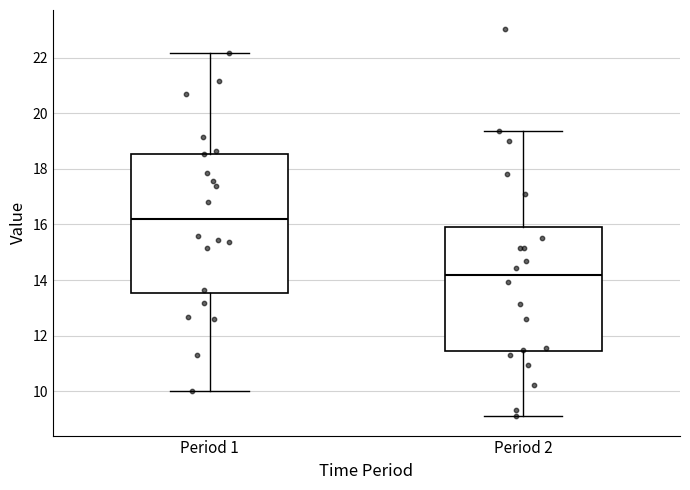

Reading left to right, read every box against the y-axis: the position of its median line, the range the box covers, and the ends of its whiskers. The values are not printed on the chart, so give them approximately, as read against the axis.

Period 1: median 16.2, box 13.6 to 18.6, whiskers 10.0 to 22.2
Period 2: median 14.2, box 11.4 to 16.0, whiskers 9.2 to 19.4